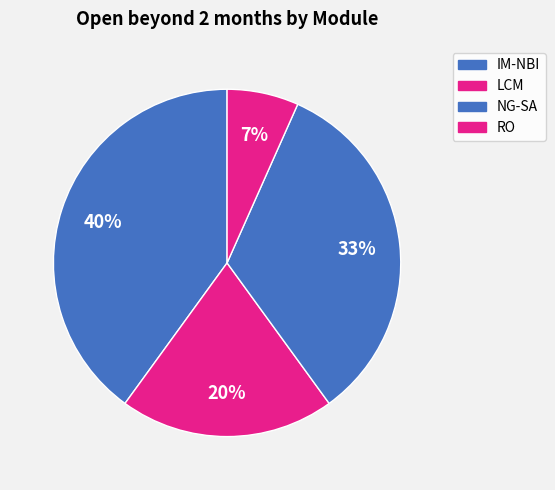

To the nearest percent, what portion does LCM represent?

20%